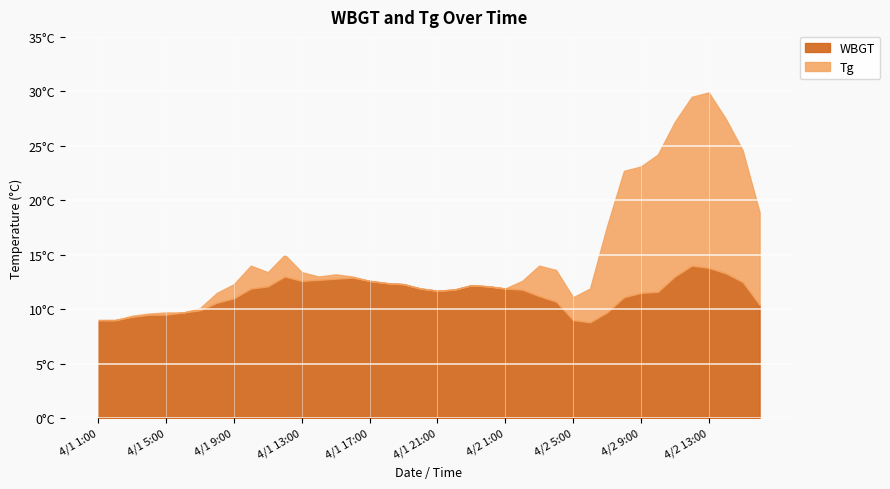

How many lines are shown in the chart?

2